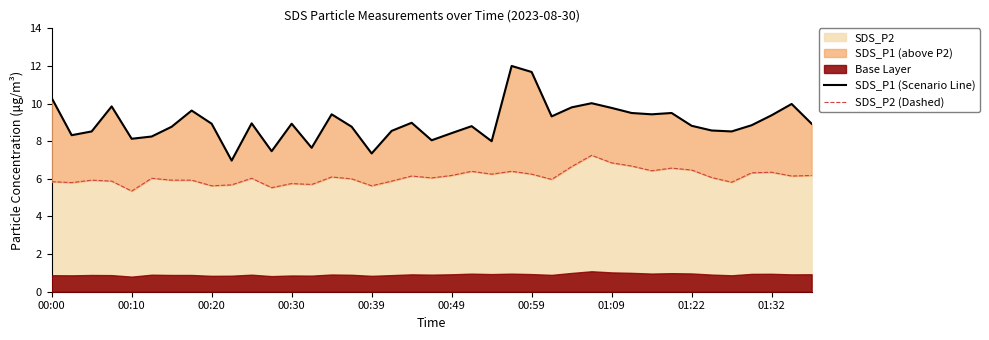

Does the chart have visible grid lines?

No